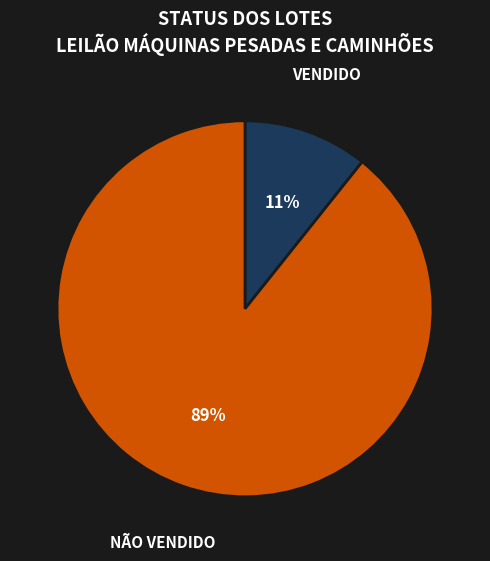

Is there a majority slice in this chart?

Yes